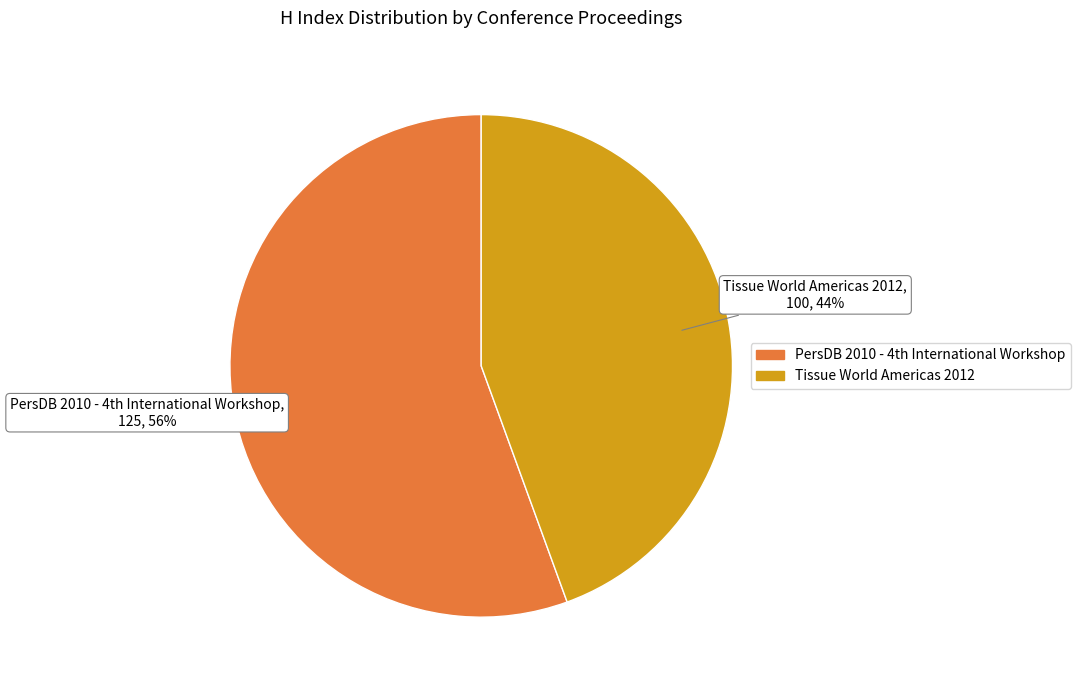

Rank the categories by value from lowest to highest.

Tissue World Americas 2012, PersDB 2010 - 4th International Workshop